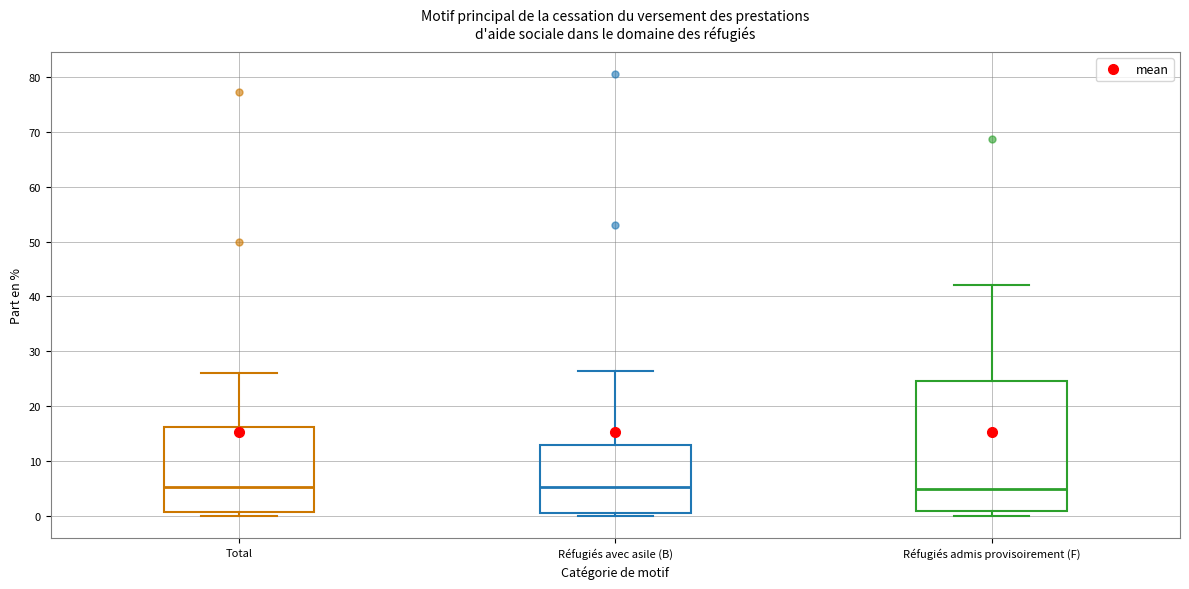

Which box is the tallest, from its lower edge to its upper edge?

Réfugiés admis provisoirement (F)